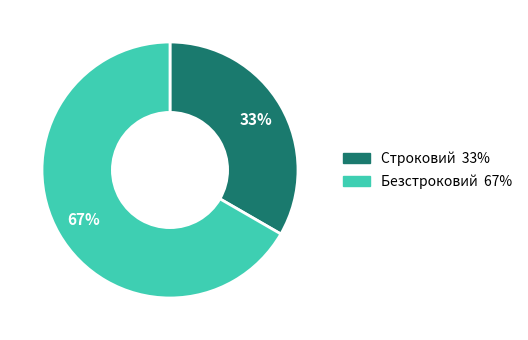

Which category has the biggest portion of the pie?

Безстроковий